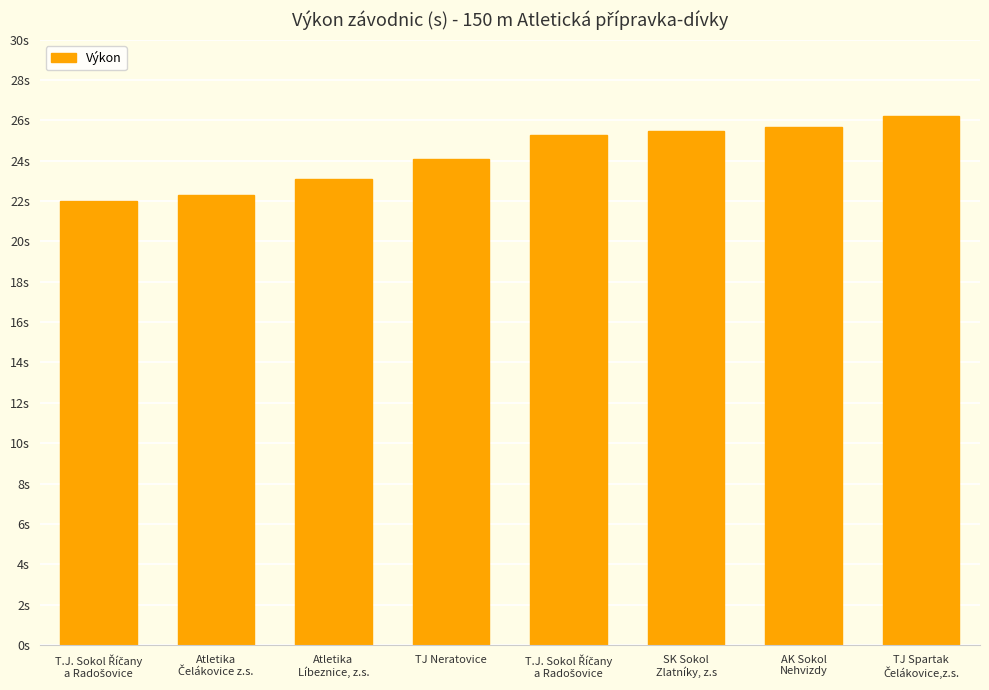

What is the smallest value displayed?

22.0